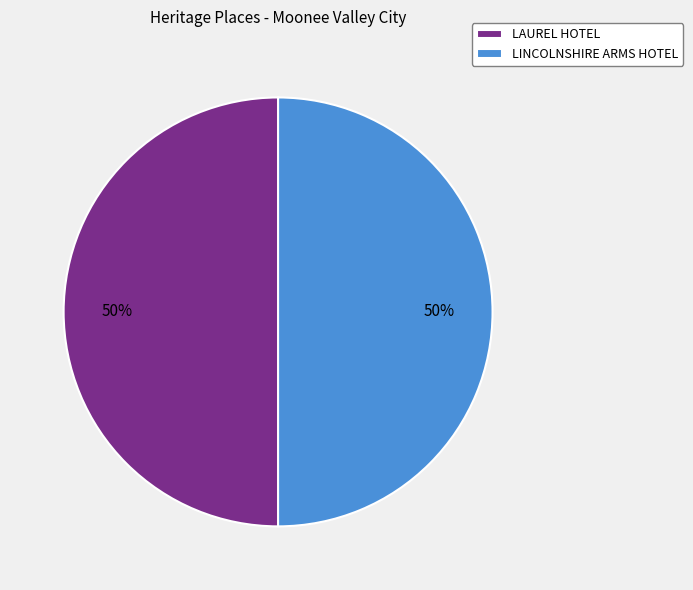

What is the ratio of the value at LINCOLNSHIRE ARMS HOTEL to the value at LAUREL HOTEL?

1.0